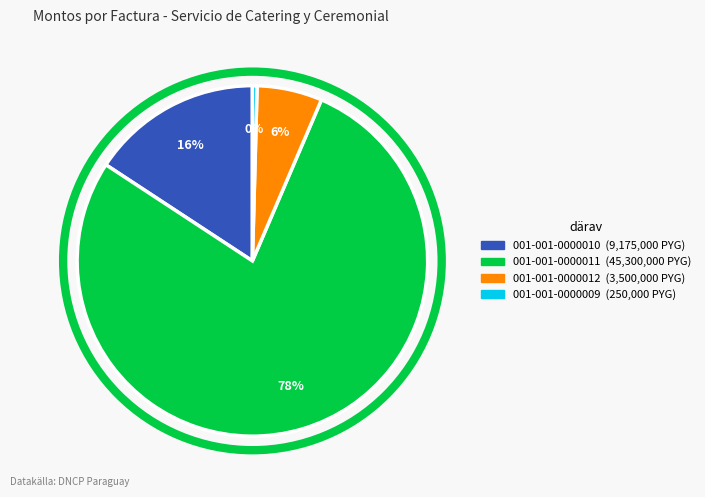

The 001-001-0000010 slice represents 16% of the pie. True or false?

True